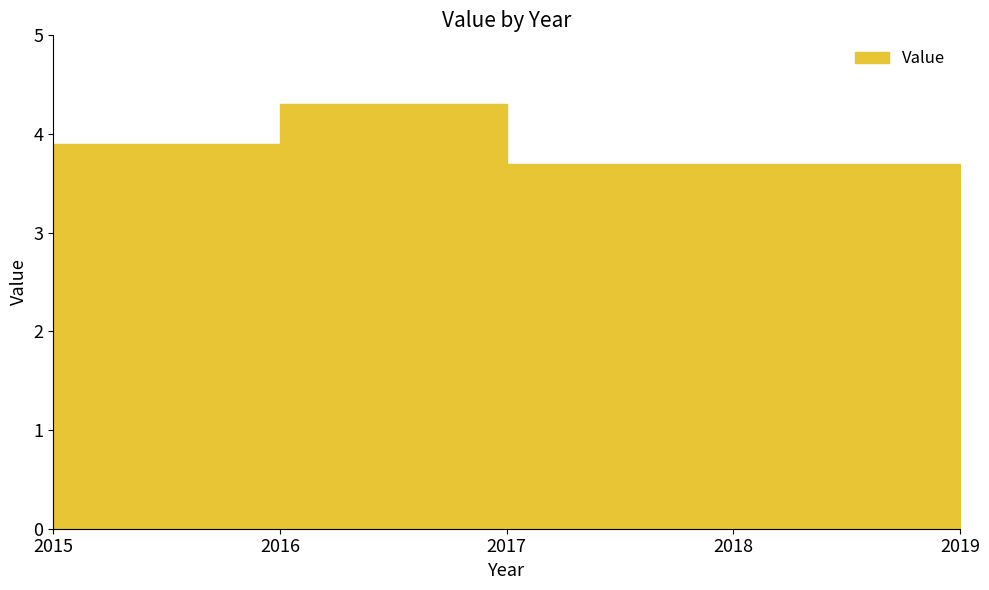

The value at 2016 is 2.3. True or false?

False